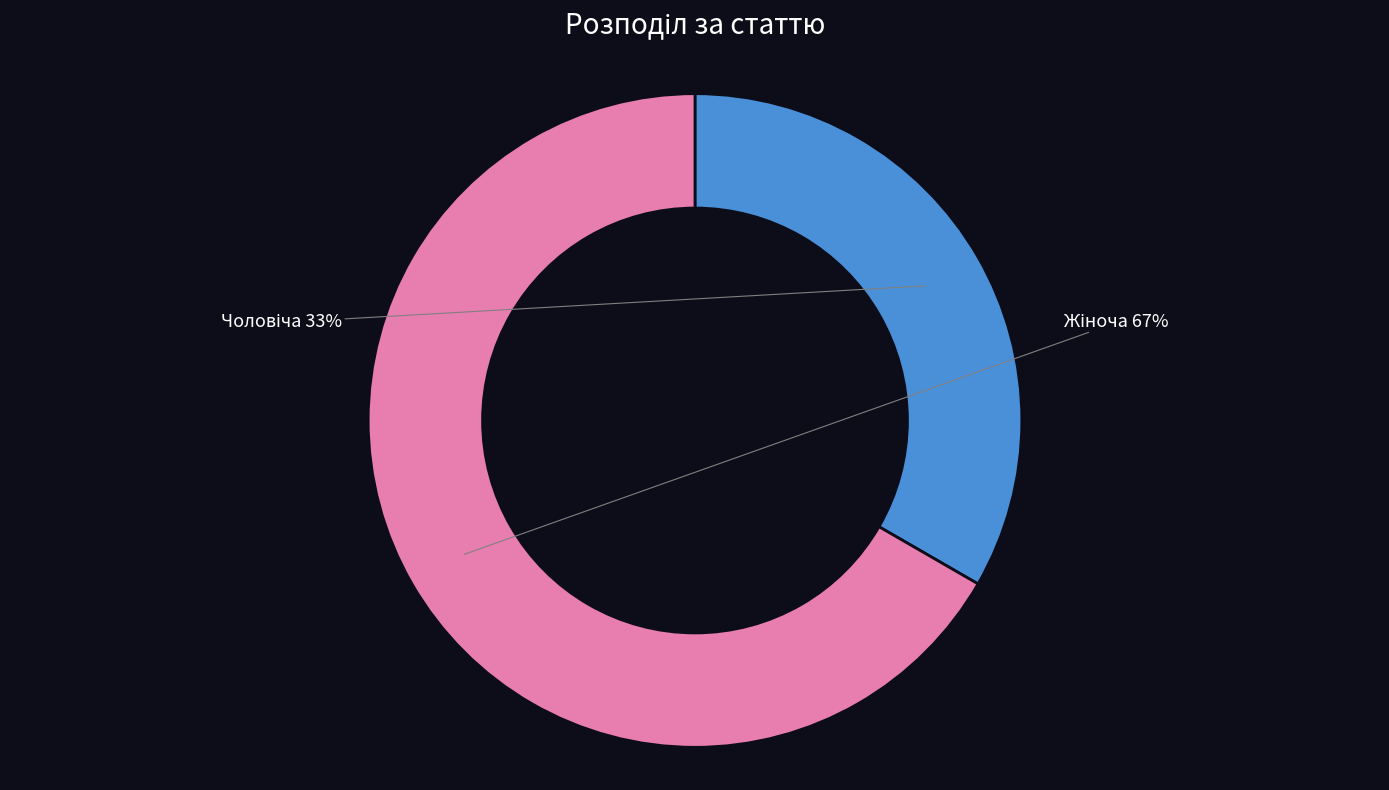

Is there a majority slice in this chart?

Yes